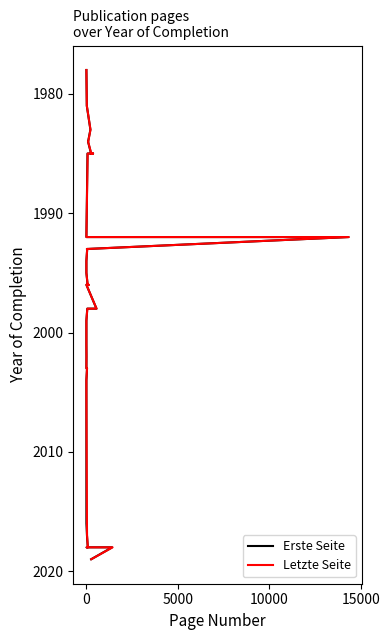

True or false: Letzte Seite and Erste Seite cross at least once.

False